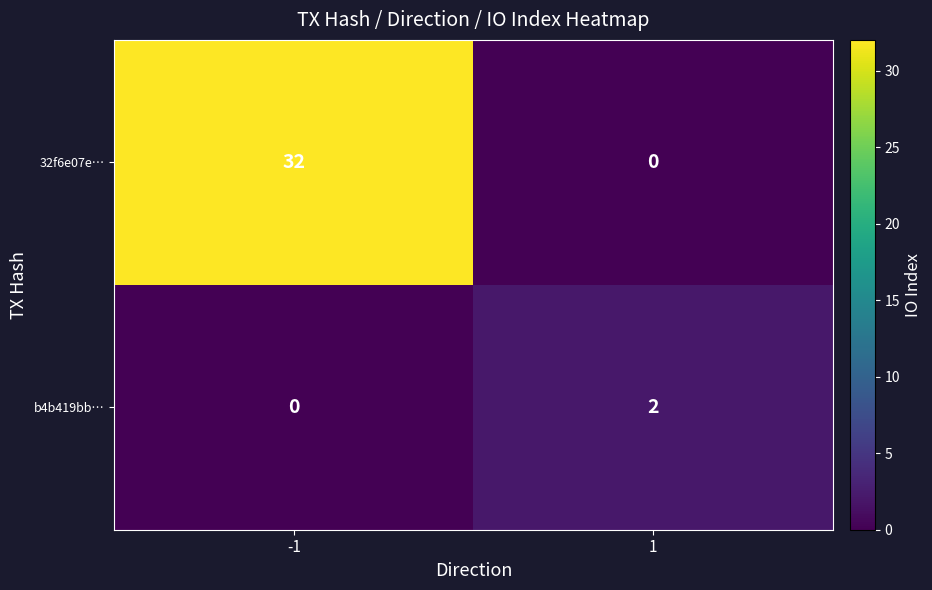

Which series changed the most between -1 and 1?

32f6e07e…